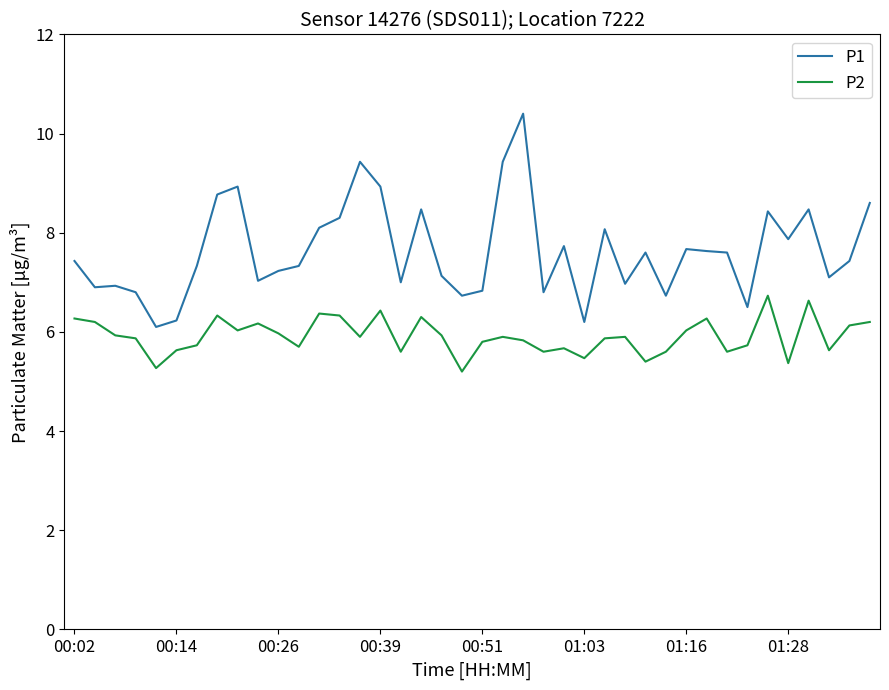

True or false: P2 and P1 cross at least once.

False